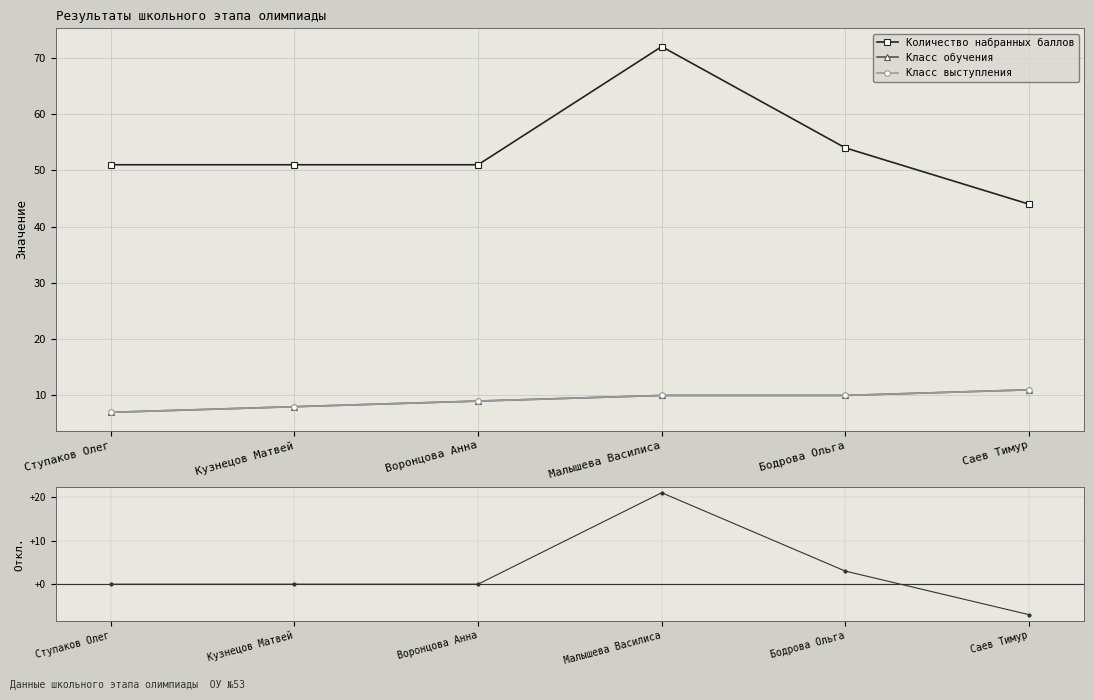

List the labels in order of Класс выступления value, largest first.

Саев Тимур, Малышева Василиса, Бодрова Ольга, Воронцова Анна, Кузнецов Матвей, Ступаков Олег